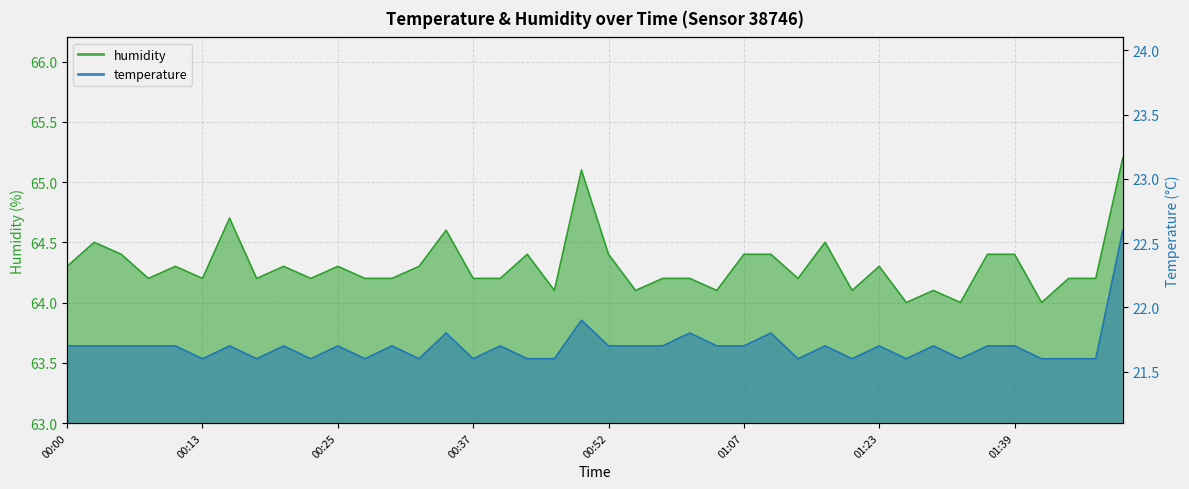

Rank the series by their average value, from highest to lowest.

humidity, temperature